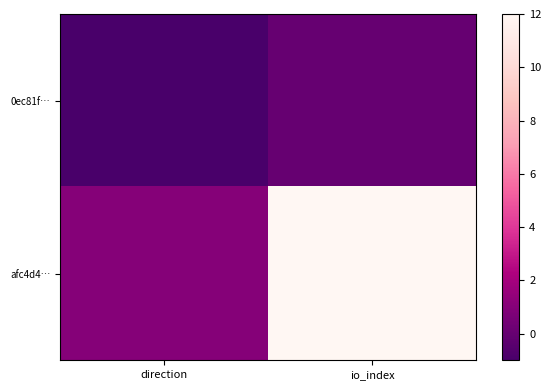

What is the smallest value displayed?

-1